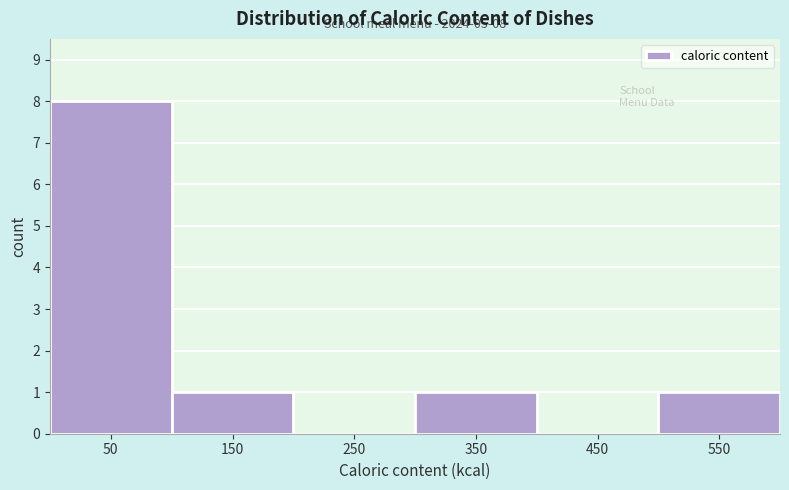

Over which range of the x-axis is the bar tallest?

0 to 100